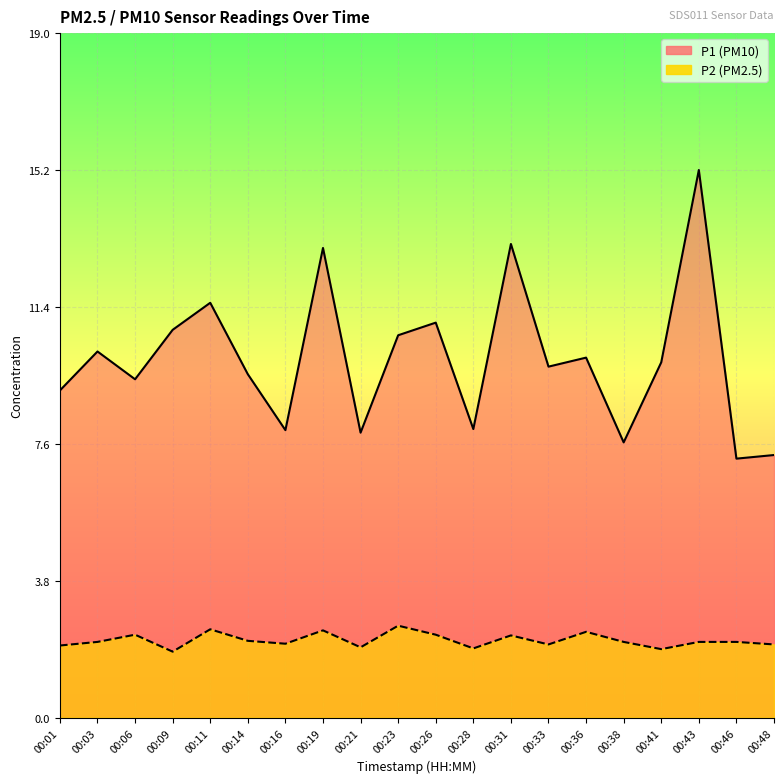

The P1 series shows 9.9 at 00:46. True or false?

False